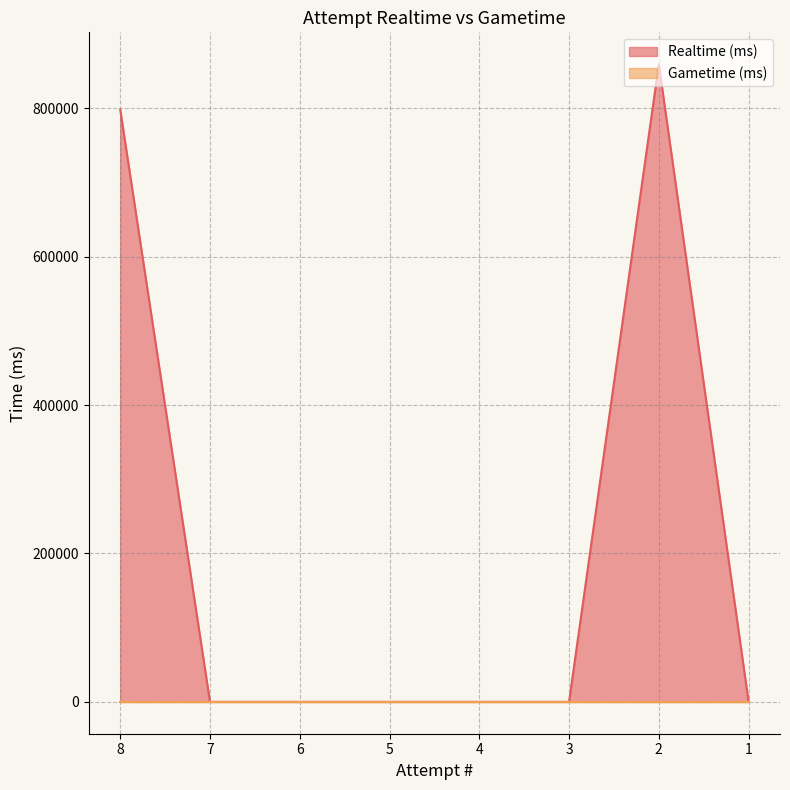

Reading left to right, list all the values displayed in this chart.

798468	0	0	0	0	0	859501	0